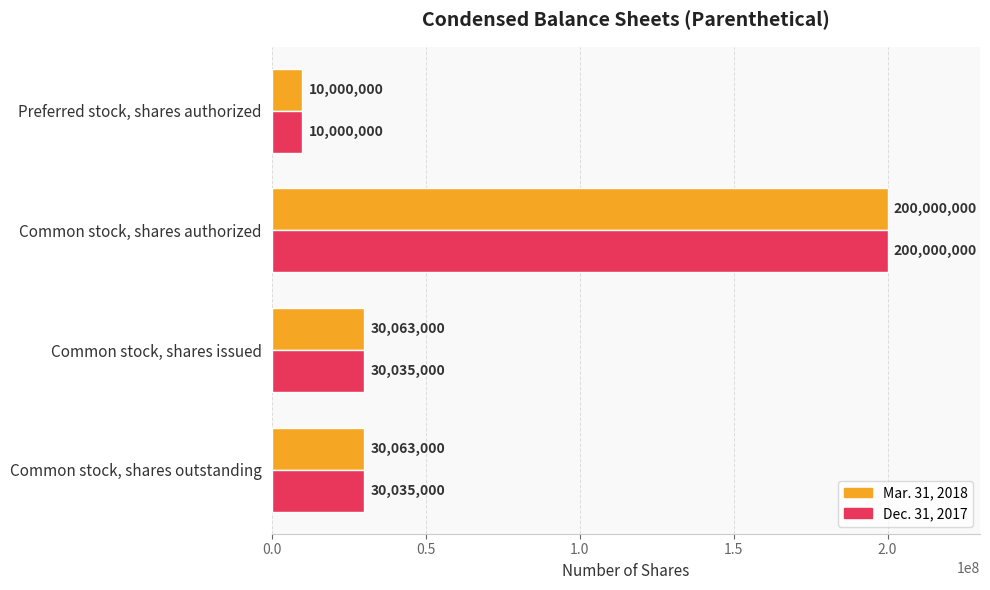

Which series changed the most between Common stock, shares issued and Common stock, shares authorized?

Dec. 31, 2017